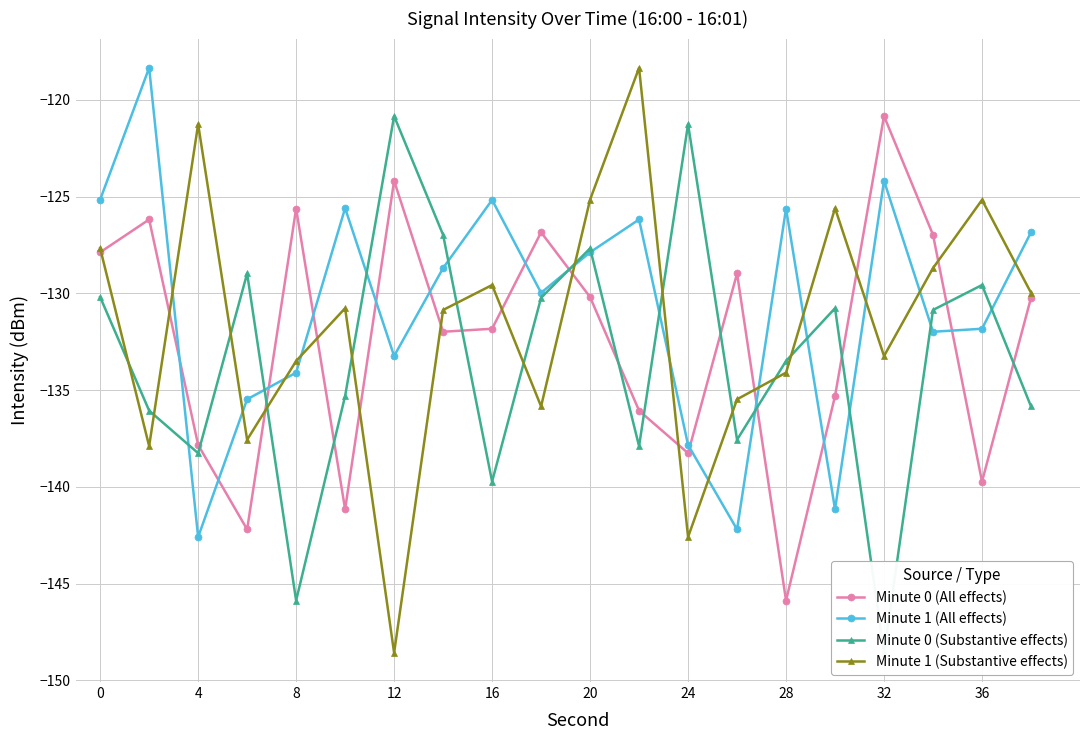

What is the minimum value shown in the chart?

-148.6